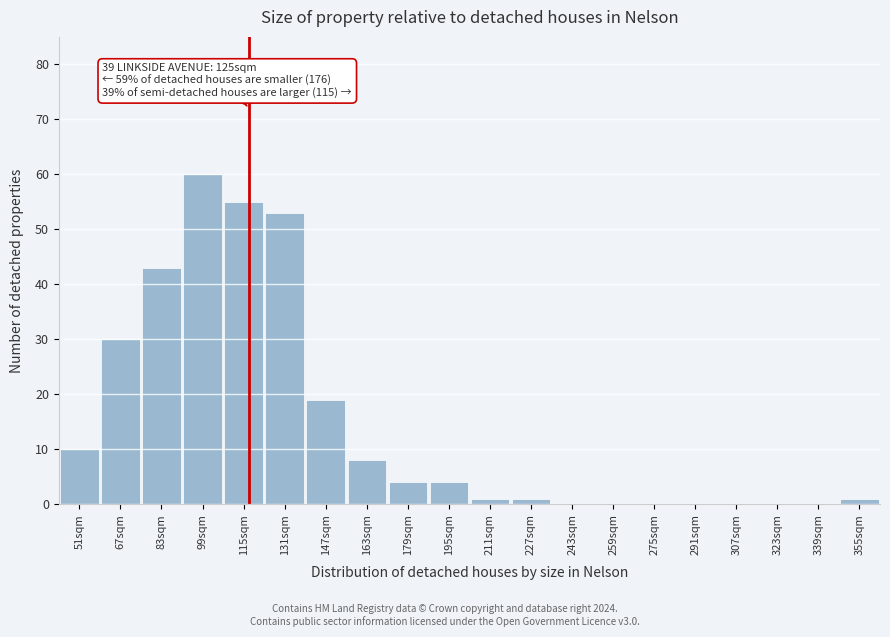

Reading left to right, what are all the values shown in this chart?

51sqm=10	67sqm=30	83sqm=43	99sqm=60	115sqm=55	131sqm=53	147sqm=19	163sqm=8	179sqm=4	195sqm=4	211sqm=1	227sqm=1	243sqm=0	259sqm=0	275sqm=0	291sqm=0	307sqm=0	323sqm=0	339sqm=0	355sqm=1